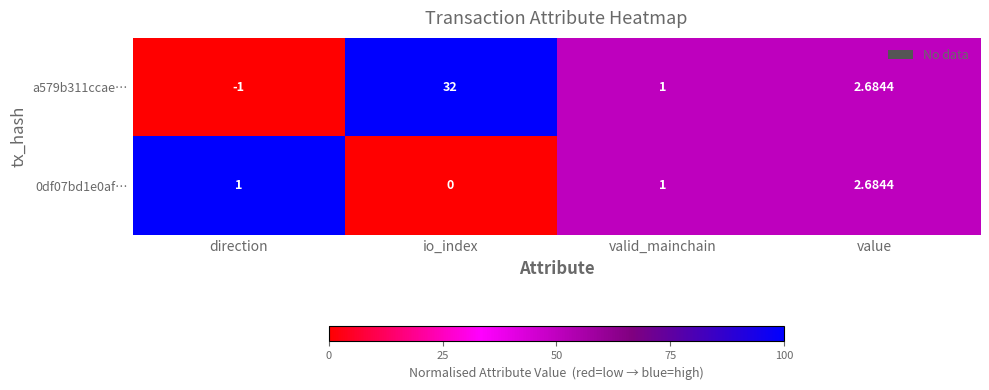

Is the value of a579b311ccae… at value greater than the value of 0df07bd1e0af… at valid_mainchain?

Yes